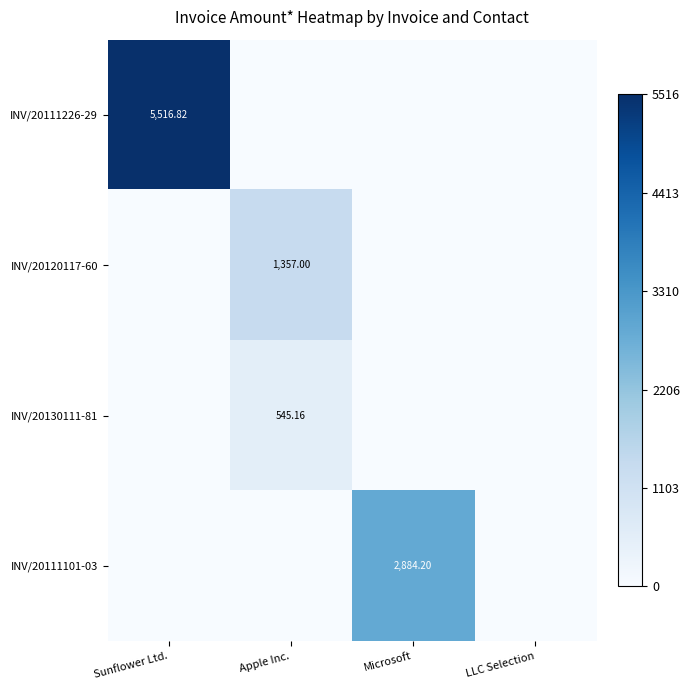

The INV/20120117-60 series shows -736.9 at LLC Selection. True or false?

False